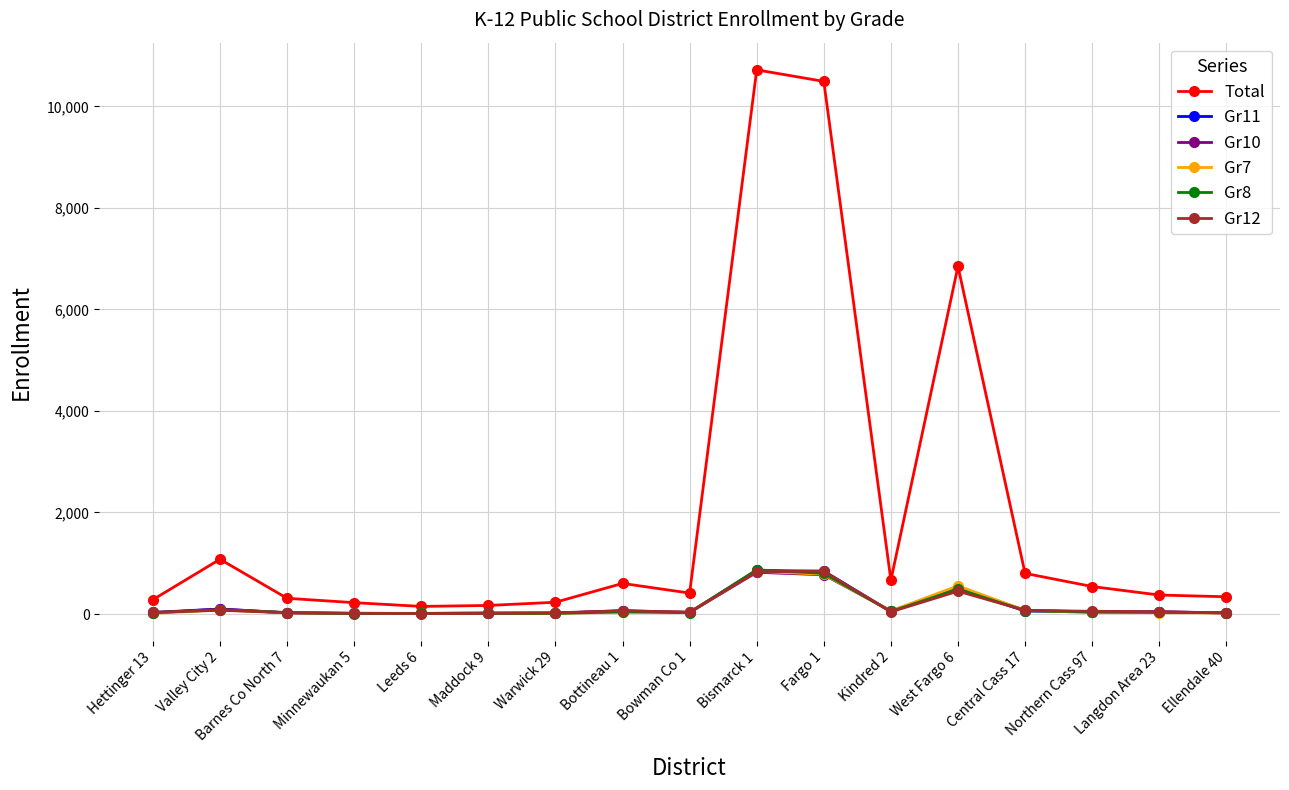

True or false: Gr11 has more than 1 points higher than both neighbors.

True